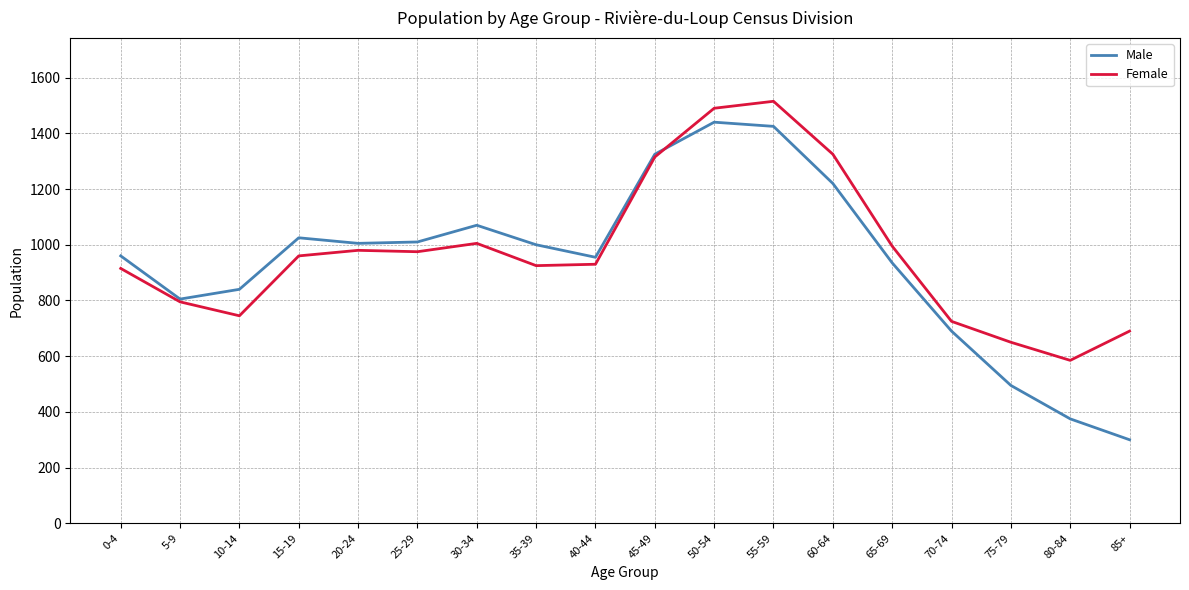

What is the highest value of the Female series?

1515